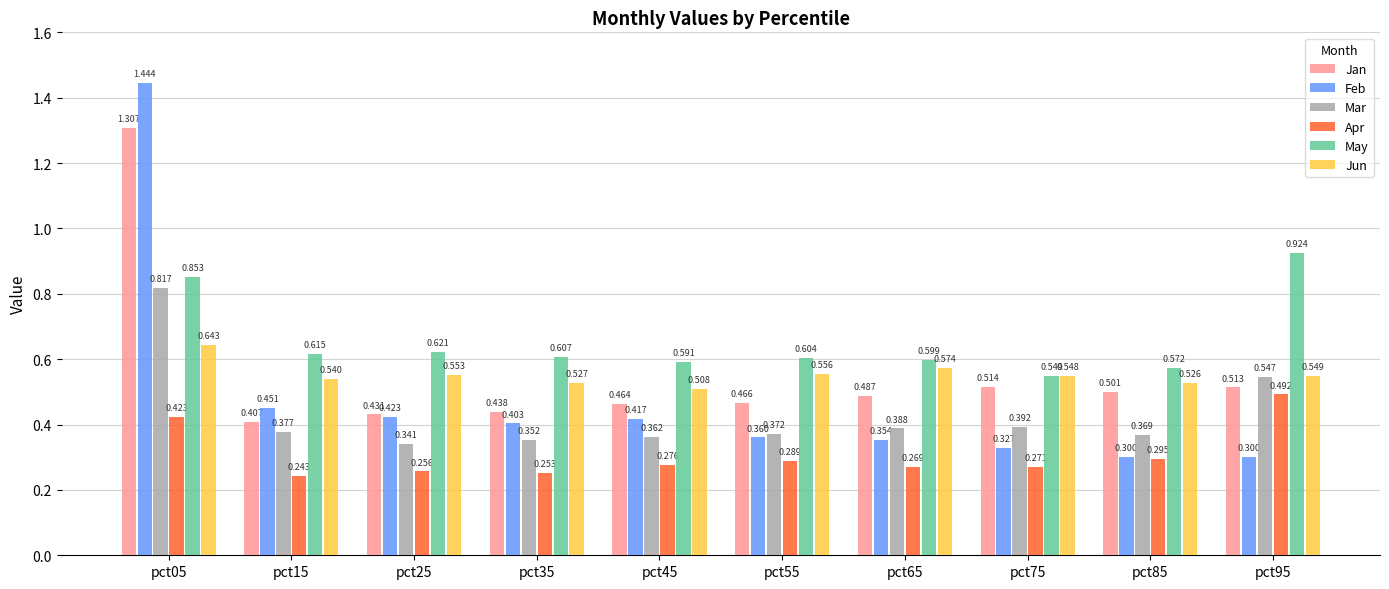

Between pct05 and pct75, which series saw the biggest shift?

Feb